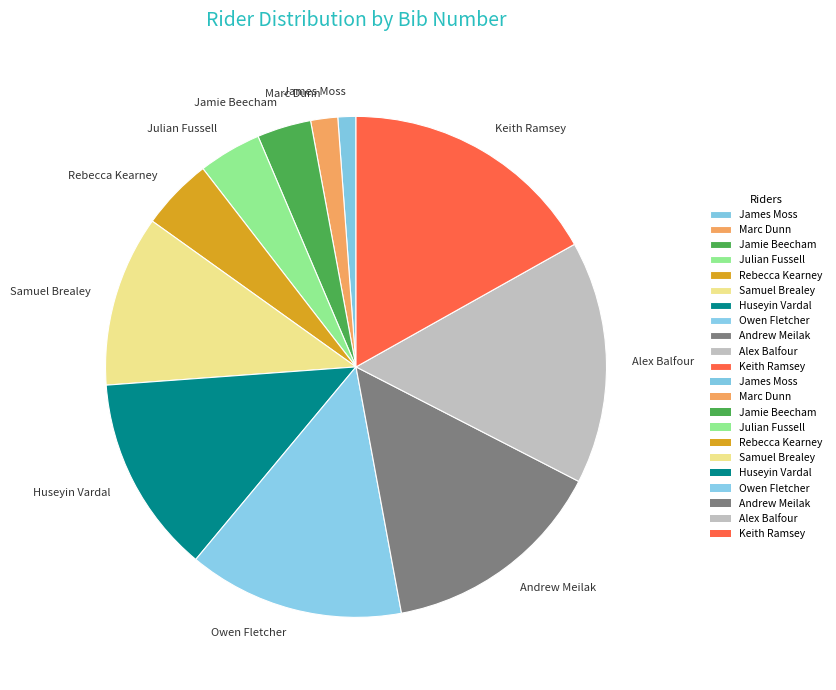

Do Marc Dunn and Alex Balfour together represent more than half of the pie?

No